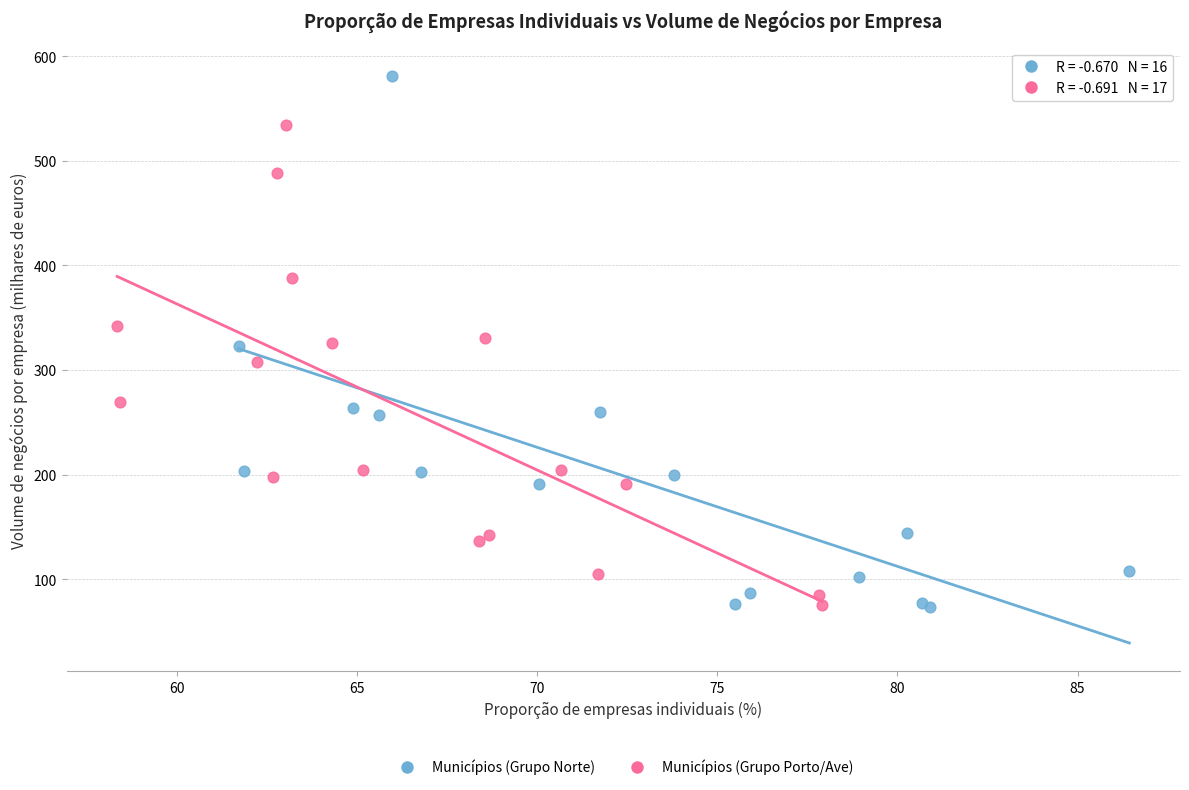

Which series reaches the maximum Y coordinate?

Municípios (Grupo Norte)